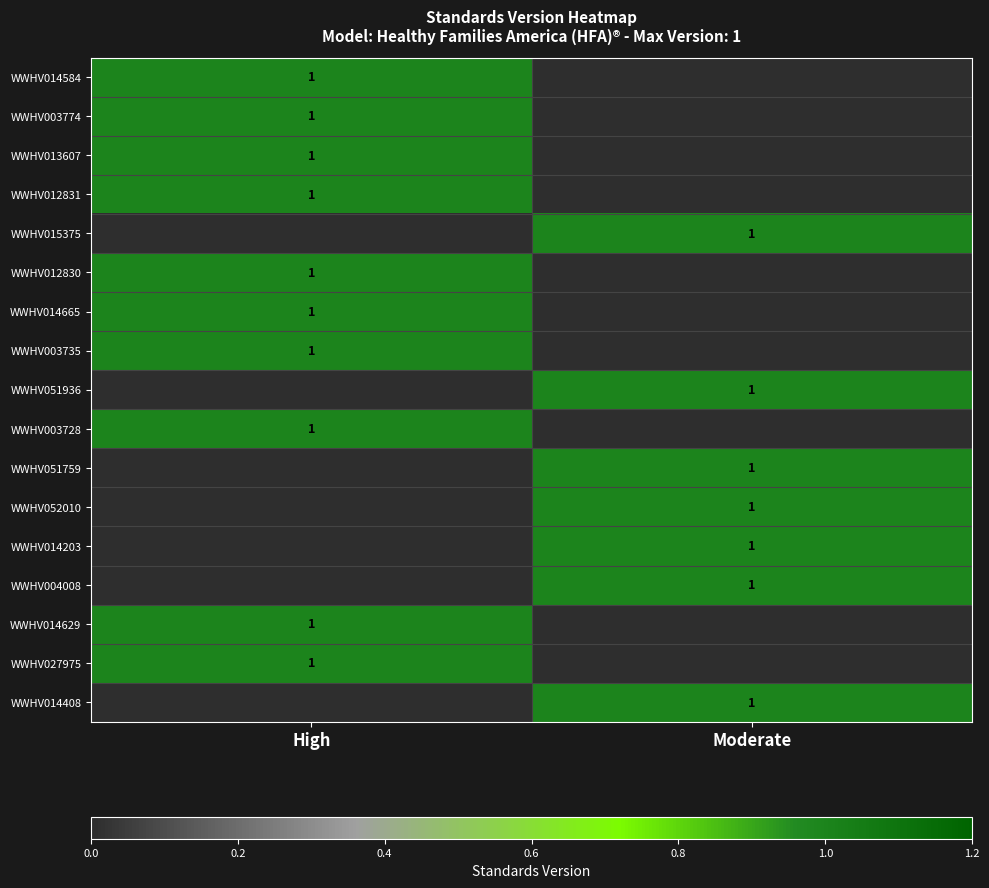

The WWHV015375 series shows 1 at Moderate. True or false?

True